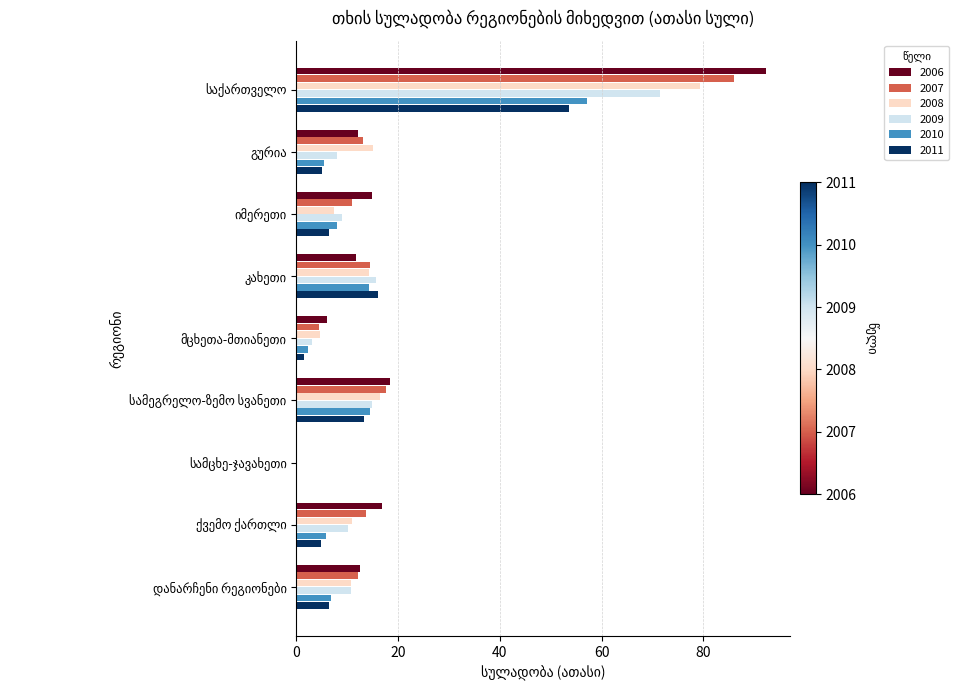

What is the highest value of the 2010 series?

57.1